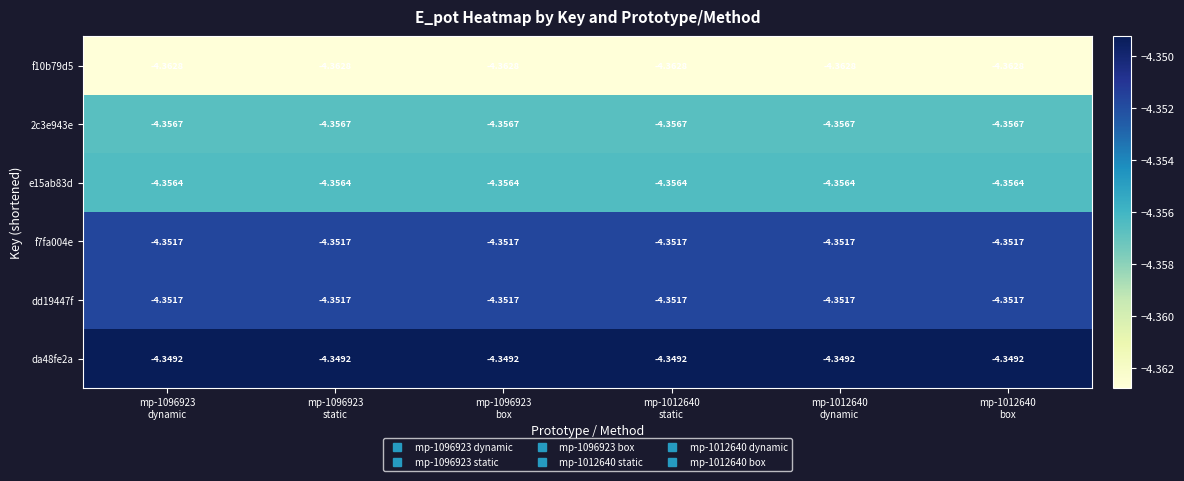

How many distinct data groups are displayed?

6